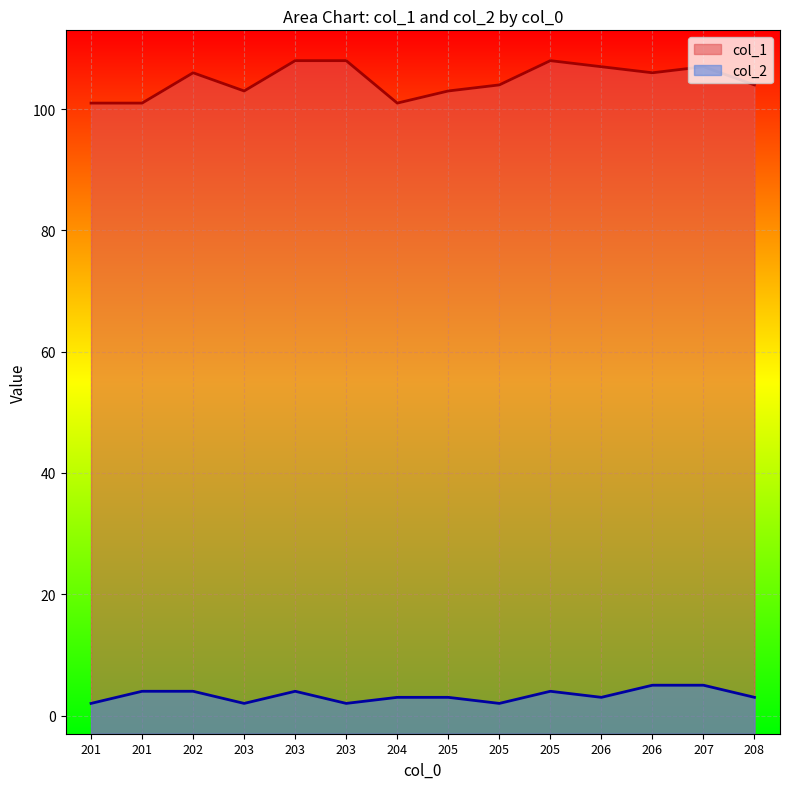

Reading right to left, list all the values displayed in this chart.

col_1: 104	107	106	107	108	104	103	101	108	108	103	106	101	101
col_2: 3	5	5	3	4	2	3	3	2	4	2	4	4	2